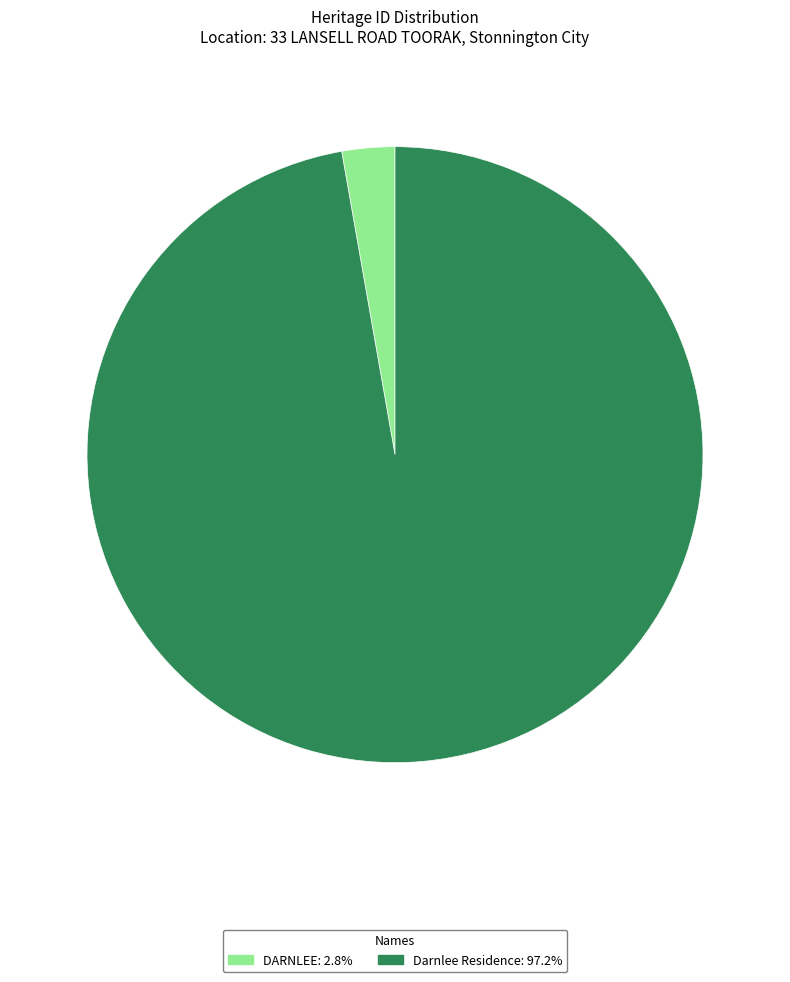

Rank the categories by value from lowest to highest.

DARNLEE, Darnlee Residence